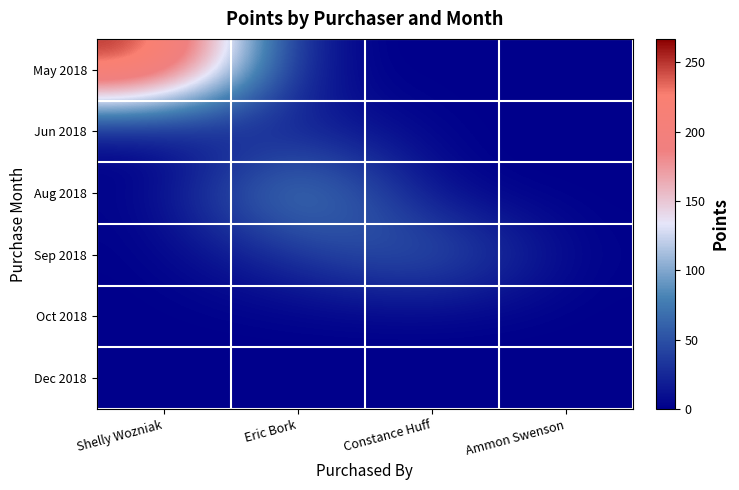

Which series has the largest range (max minus min)?

May 2018